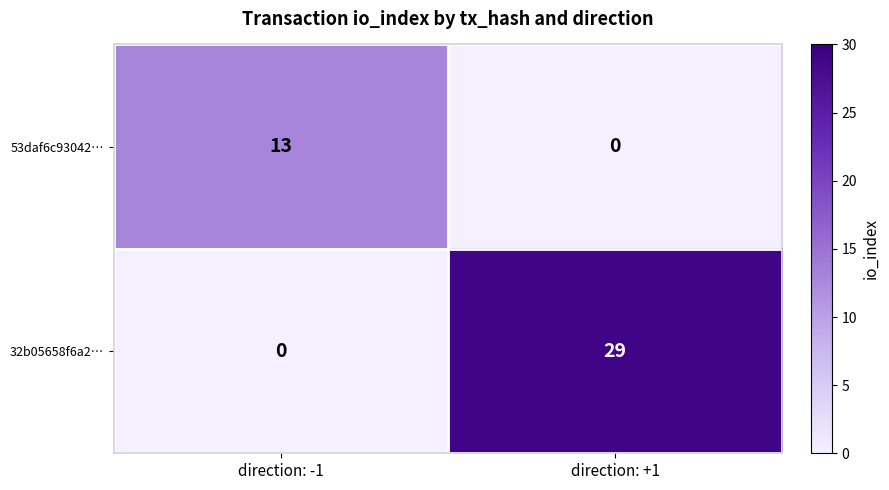

Rank the series by their average value, from lowest to highest.

53daf6c93042…, 32b05658f6a2…